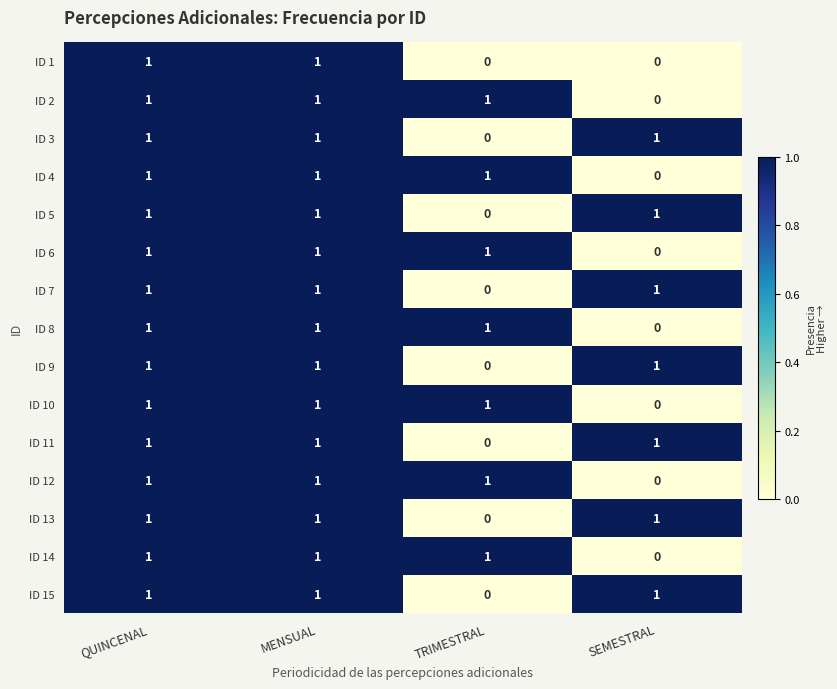

What is the sum of all ID 3 values?

3